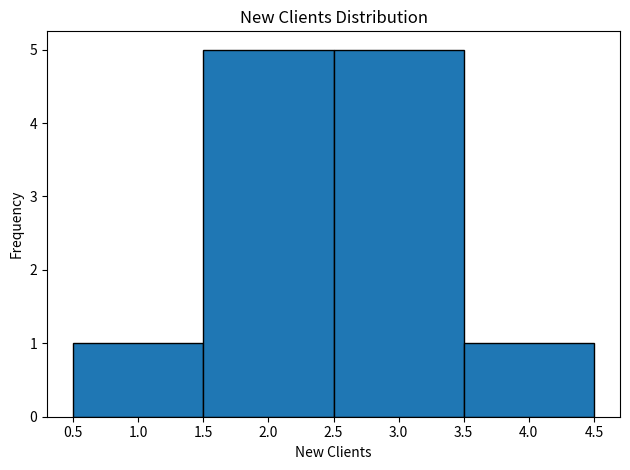

What is the height of the bar covering 0.5 to 1.5 on the x-axis? The values are not printed on the chart, so give them approximately, as read against the axis.

1